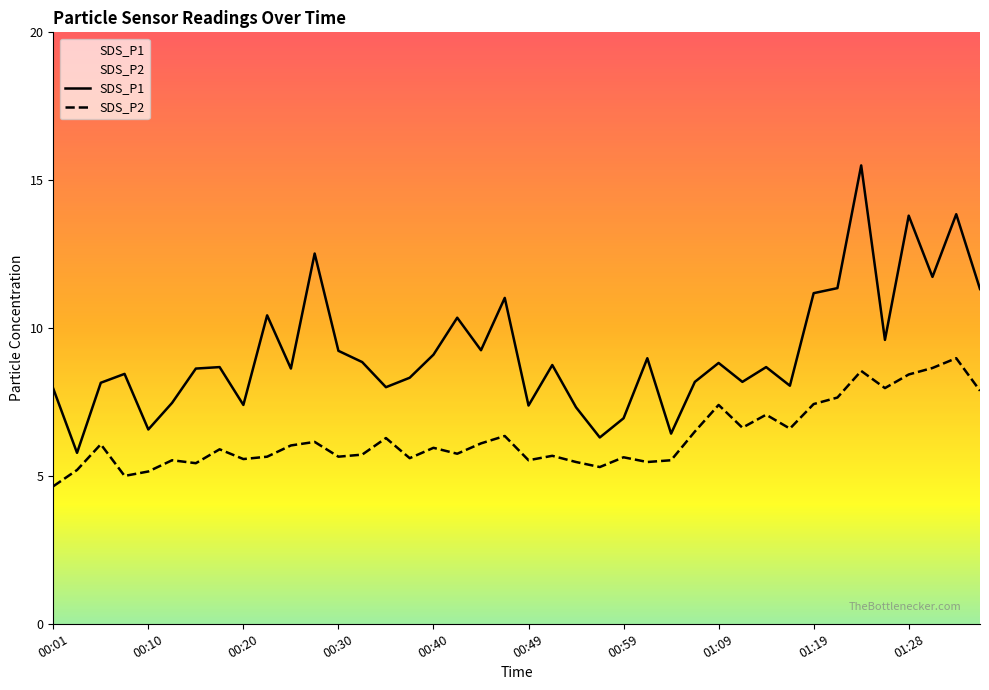

What are all the series names shown in the legend?

SDS_P1, SDS_P2